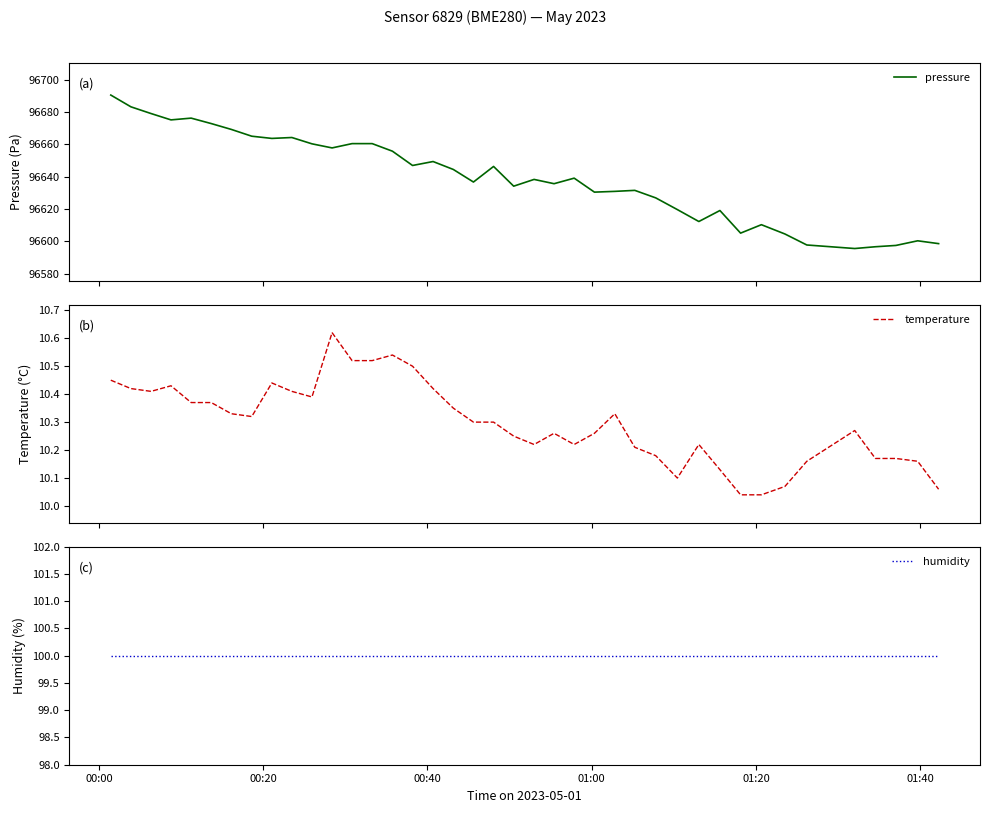

Which series has the largest range (max minus min)?

pressure